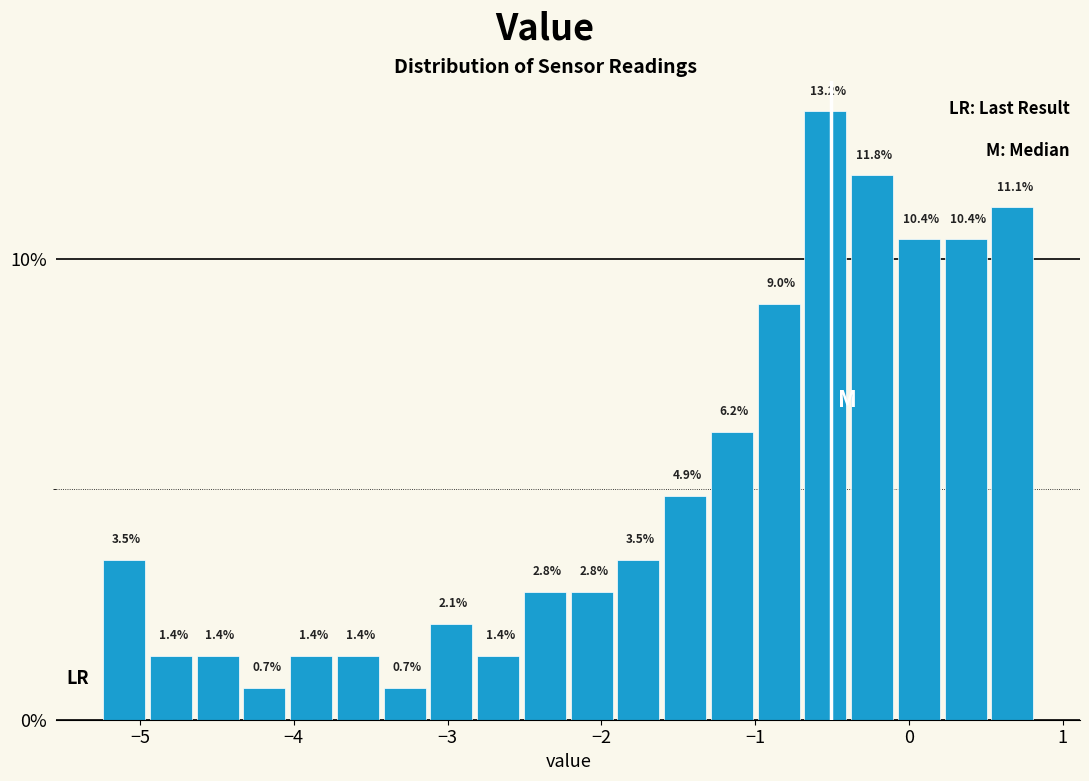

Around what value on the x-axis is the tallest bar? Give the approximate position of its centre, as read against the axis.

-0.5